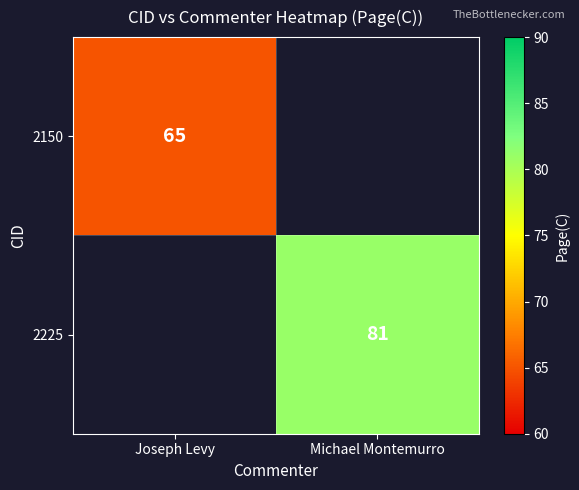

What is the greatest value displayed?

81.0